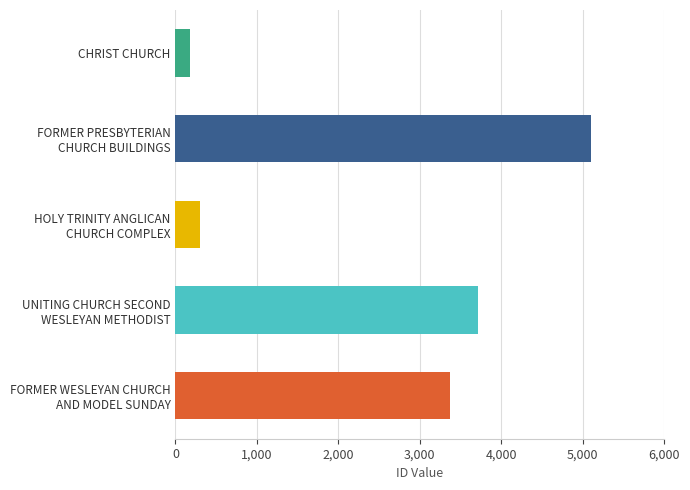

True or false: the data shows 173 at CHRIST CHURCH.

True